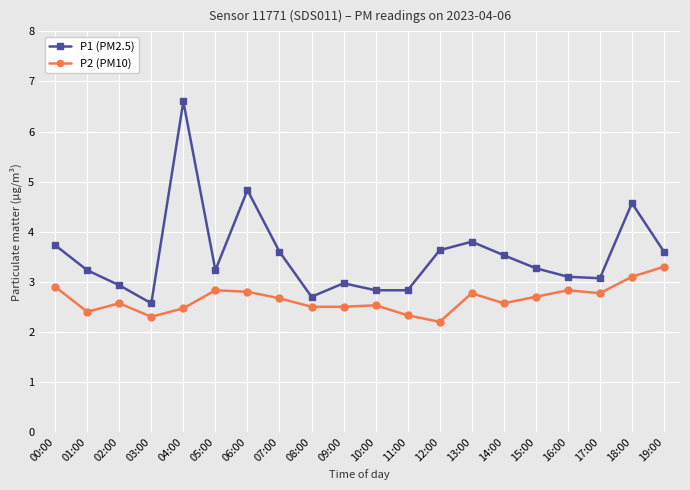

What is the total value across all series at 00:00?

6.6